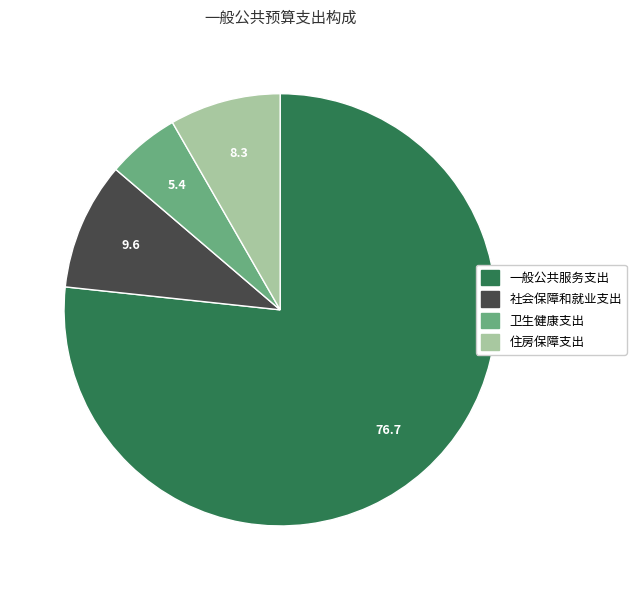

Do 住房保障支出 and 社会保障和就业支出 together represent more than half of the pie?

No